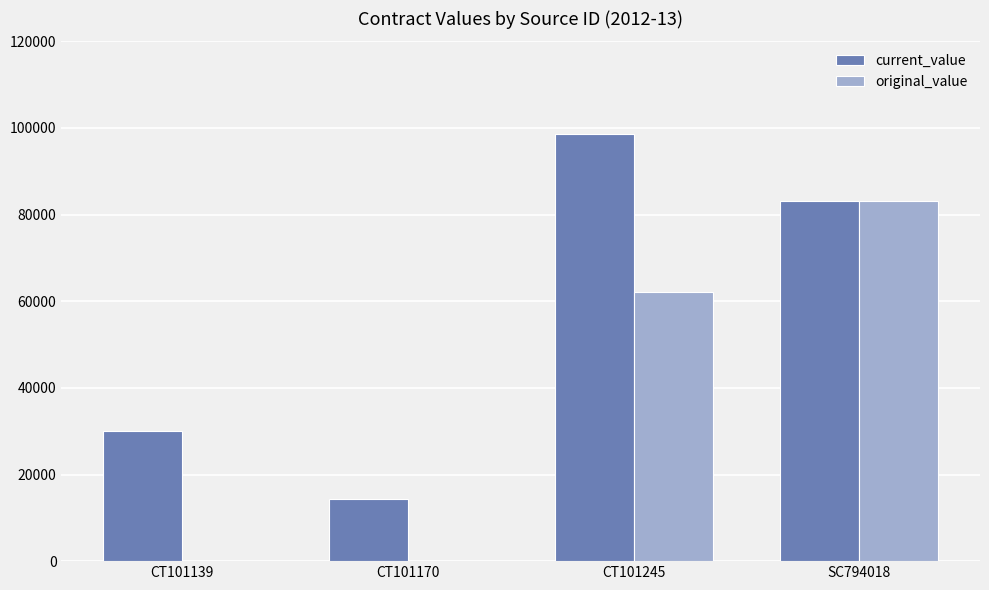

What is the difference between the current_value values at CT101170 and CT101245?

84165.7